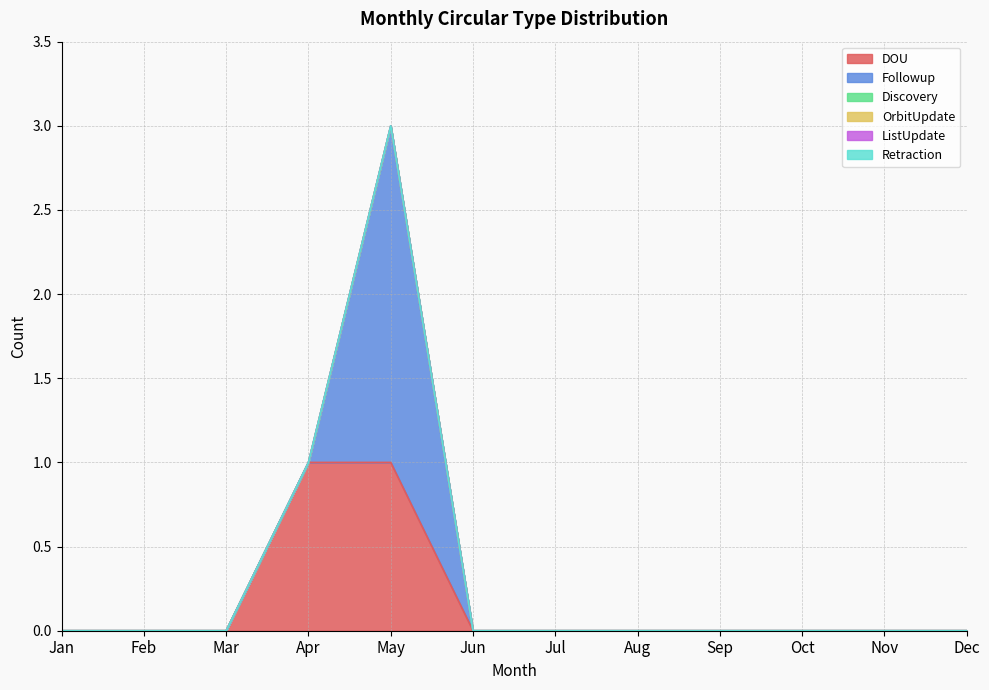

True or false: OrbitUpdate and Followup intersect in this chart.

False